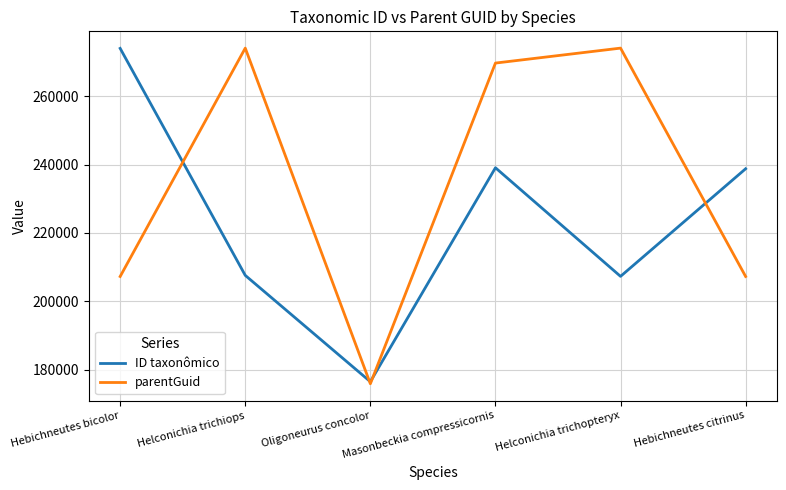

What is the minimum value for ID taxonômico?

176521